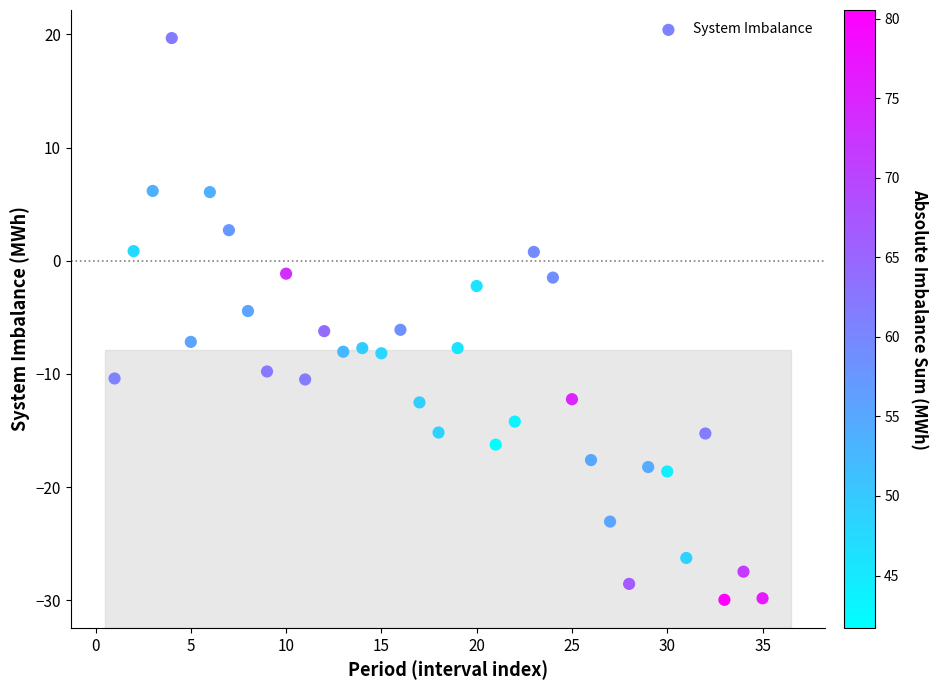

What is the range of Y values (max minus min)?

49.6